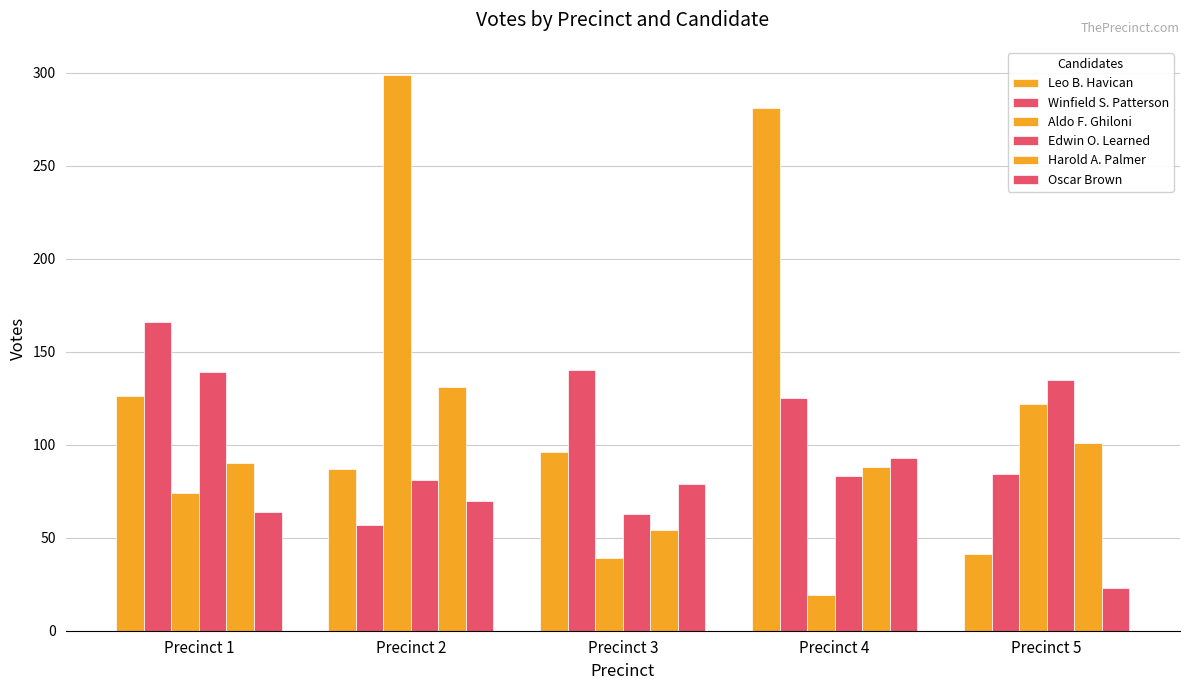

Between Precinct 2 and Precinct 1, which is larger?

Precinct 1